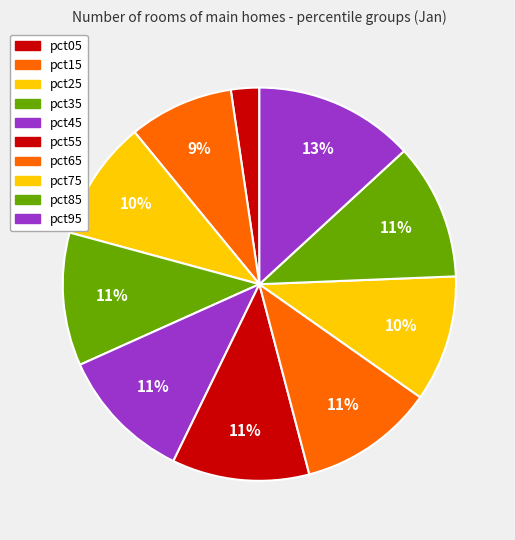

Rank the categories by value from highest to lowest.

pct95, pct55, pct85, pct65, pct45, pct35, pct75, pct25, pct15, pct05